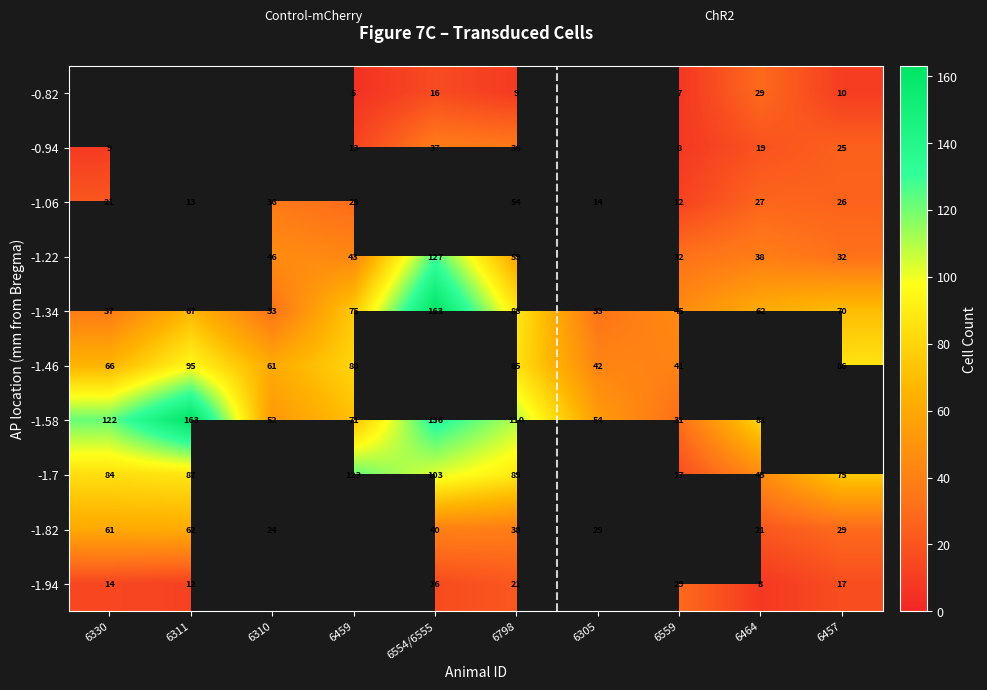

What is the sum of the -1.82 values at 6798 and 6311?

100